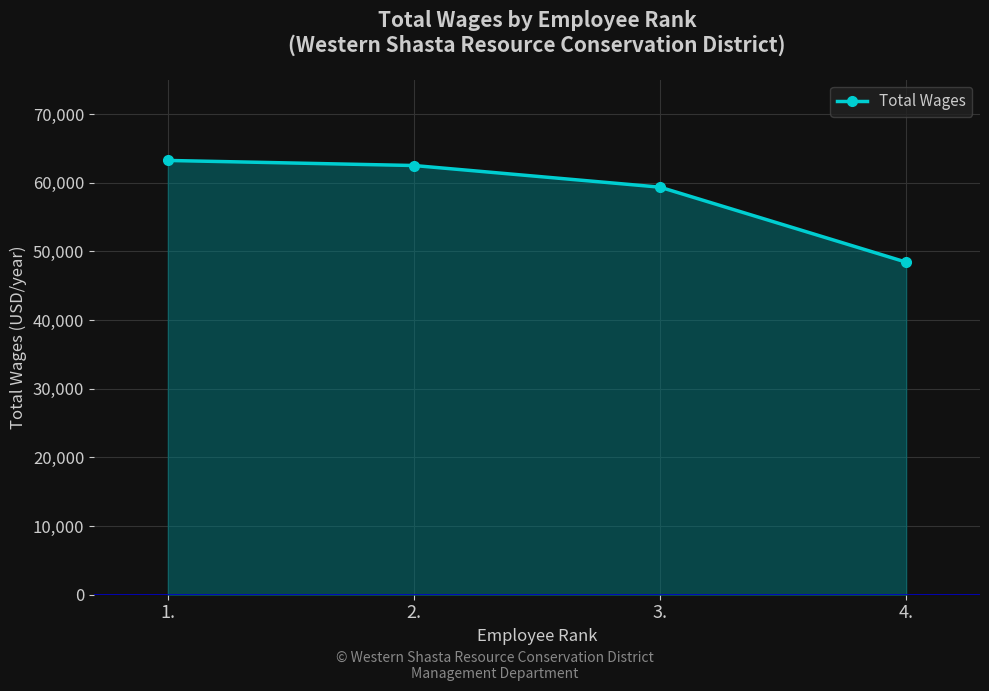

Does the chart display data point markers on the line(s)?

Yes